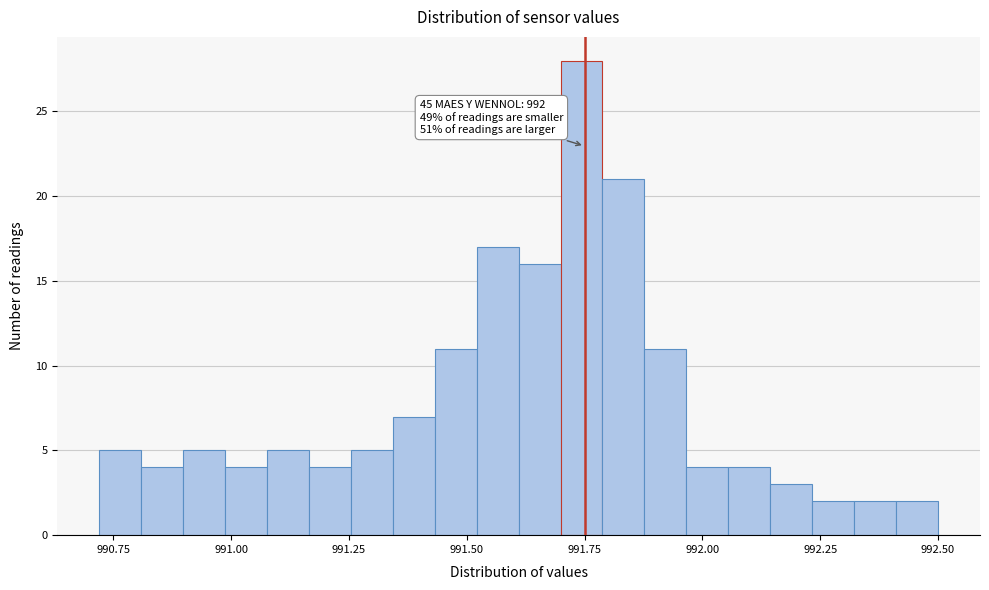

Read against the x-axis, roughly where is the centre of the tallest bar?

991.75